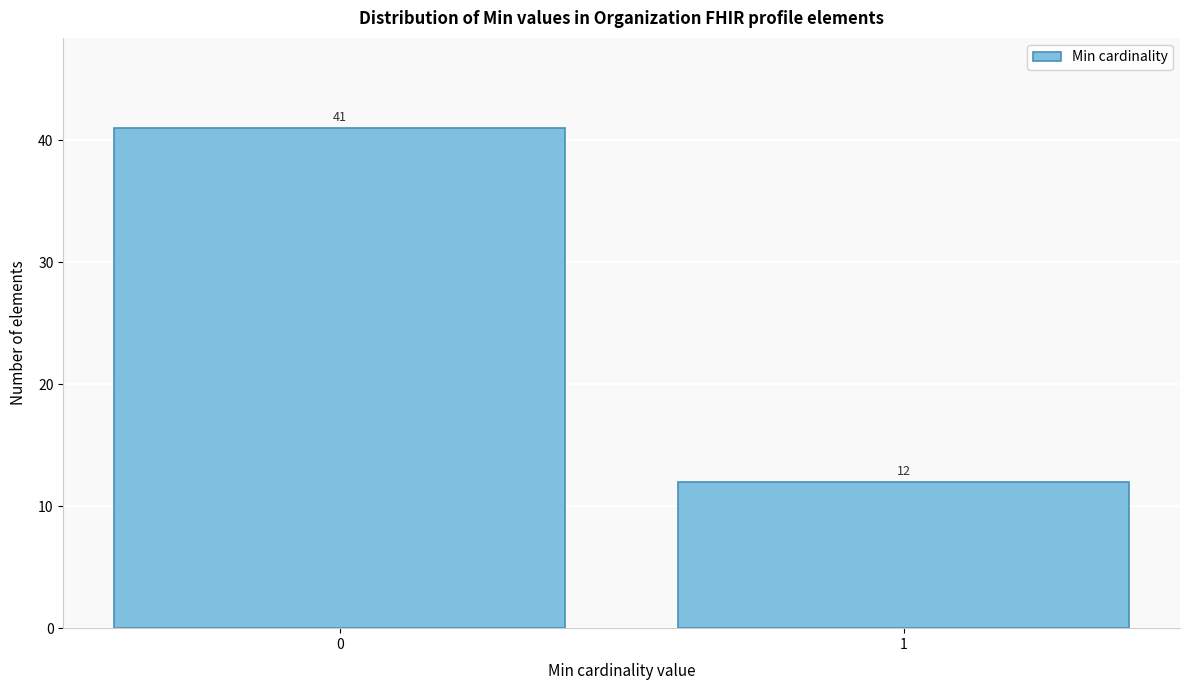

Reading left to right, transcribe all the data shown in this chart.

41	12